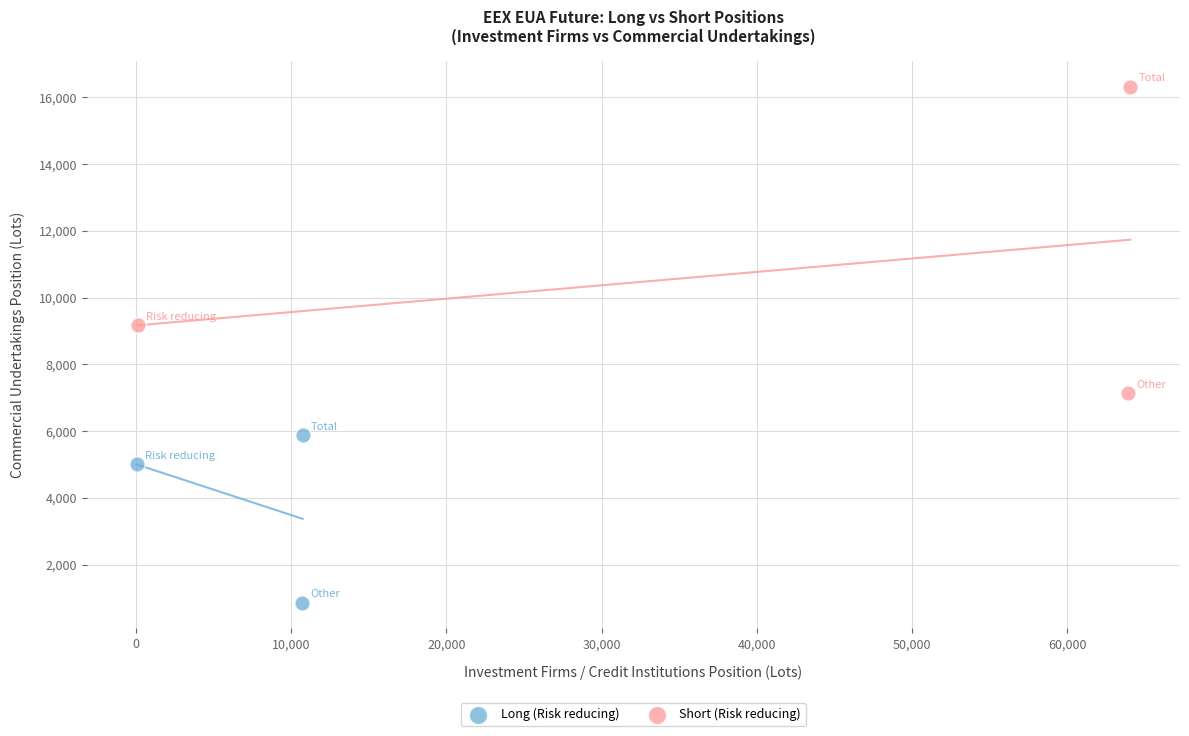

Which series reaches the maximum Y coordinate?

Short (Risk reducing)